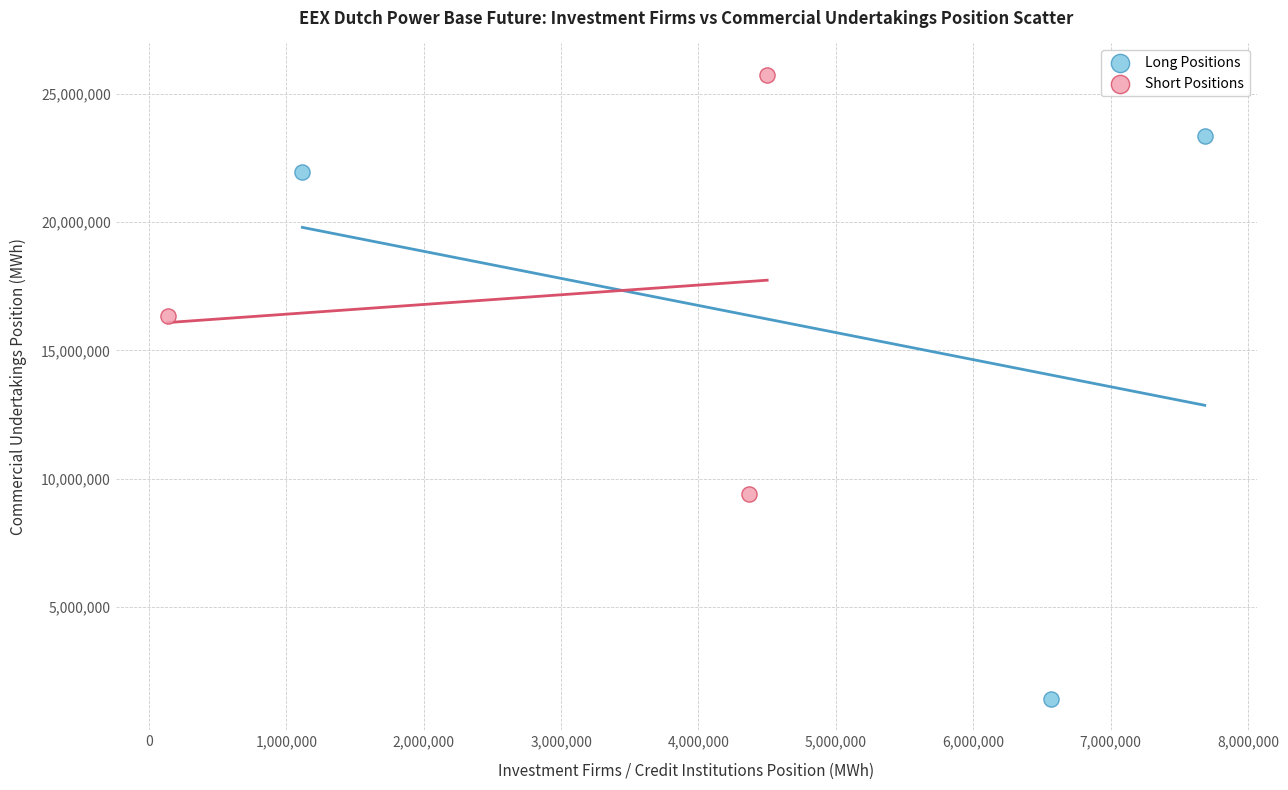

Which series reaches the minimum Y coordinate?

Long Positions